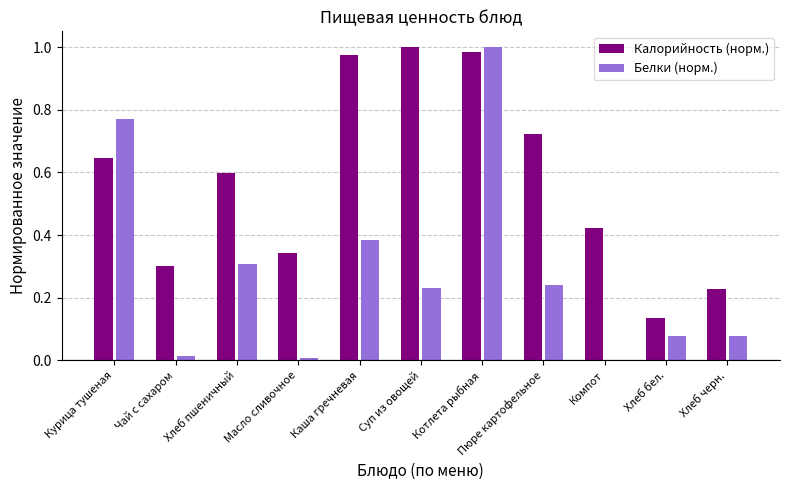

What is the sum of all Белки (норм.) values?

3.1